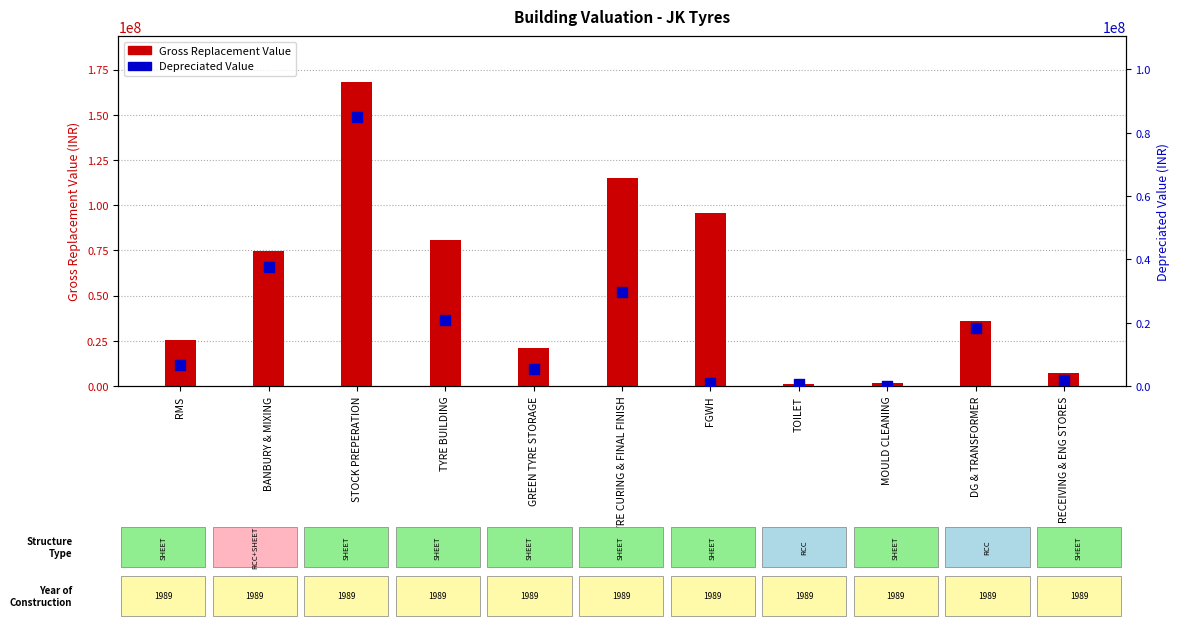

What is the total value across all series at RMS?

32128110.2